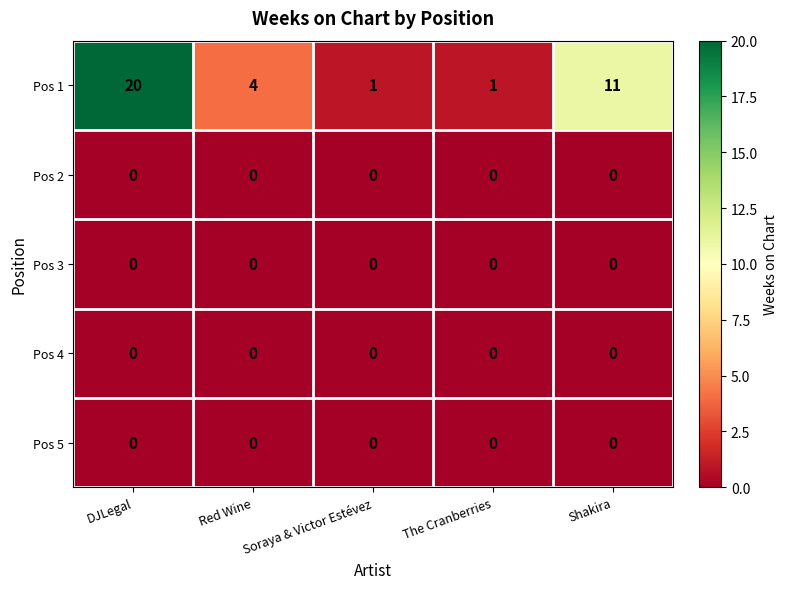

Is it true that Pos 5 equals 0 at The Cranberries?

True